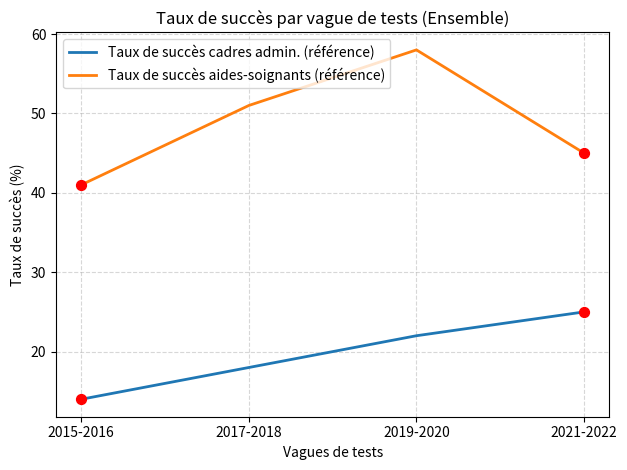

Which series changed the most between 2015-2016 and 2019-2020?

Taux de succès aides-soignants (référence)